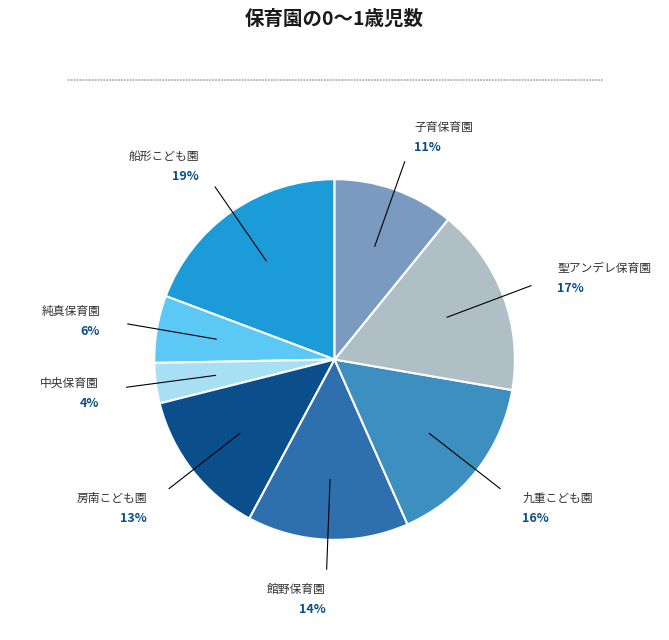

How many segments does this pie chart have?

8